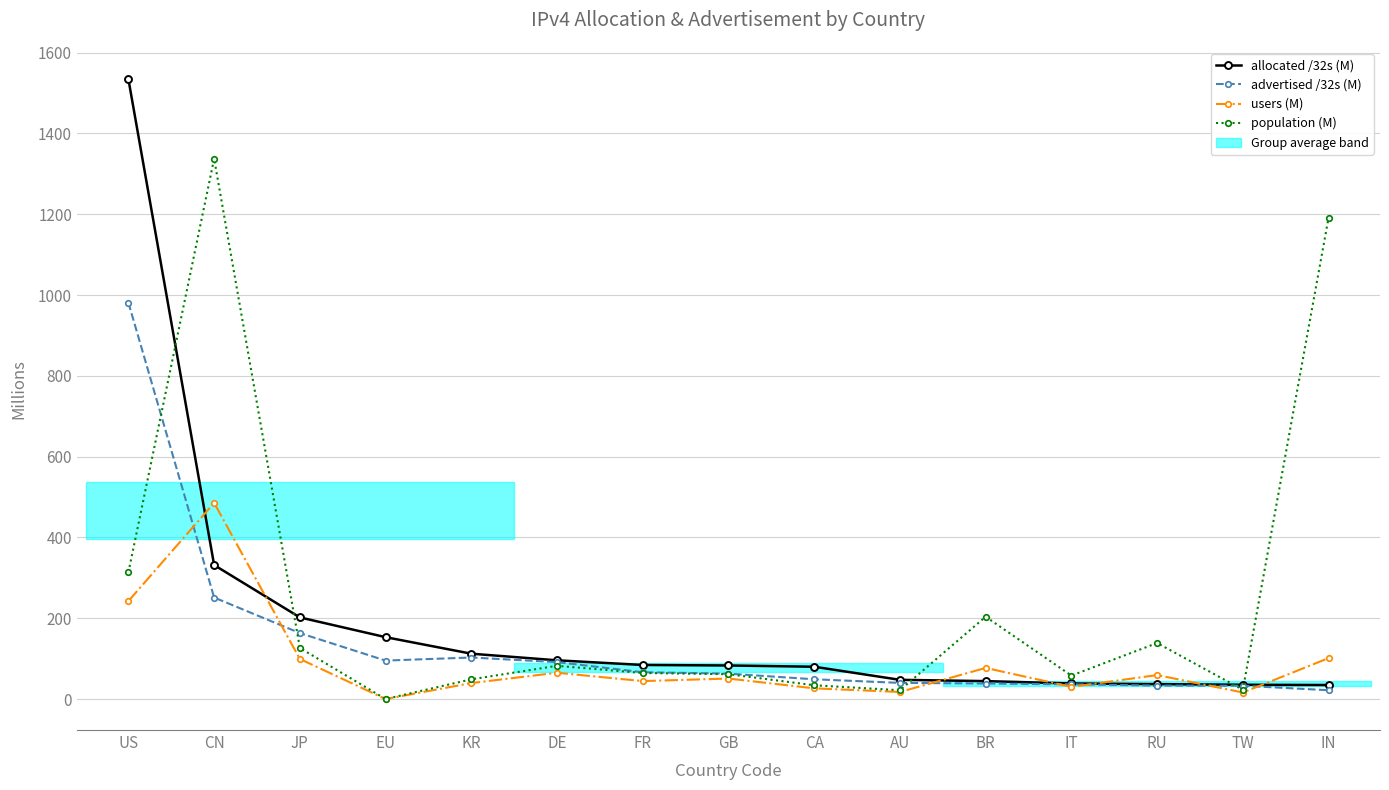

Where is the first local maximum for users (M)?

CN